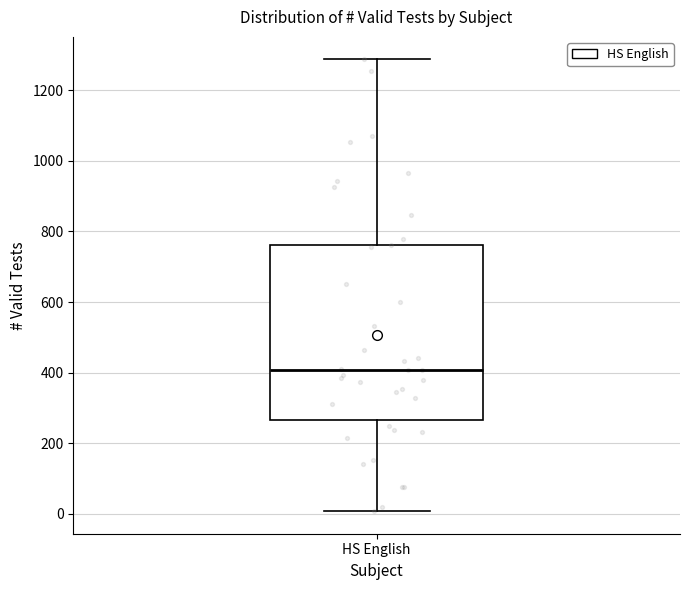

Where does the upper whisker of the box for HS English end on the y-axis? The values are not printed on the chart, so give them approximately, as read against the axis.

1280